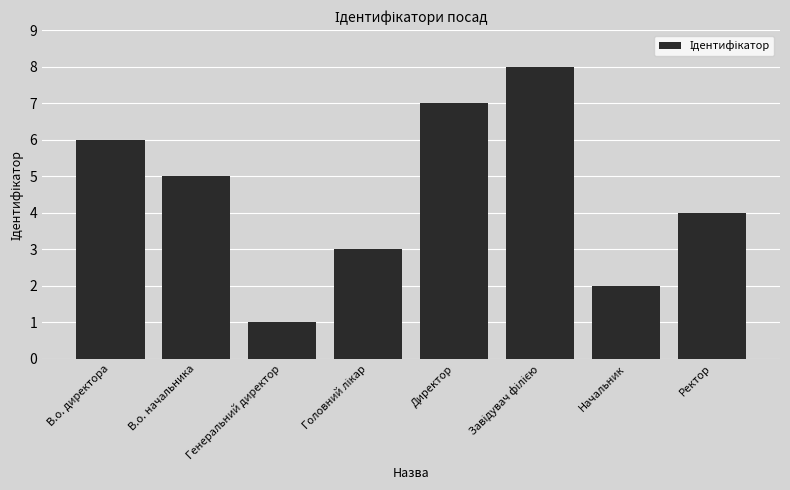

True or false: the data shows 1 at Генеральний директор.

True